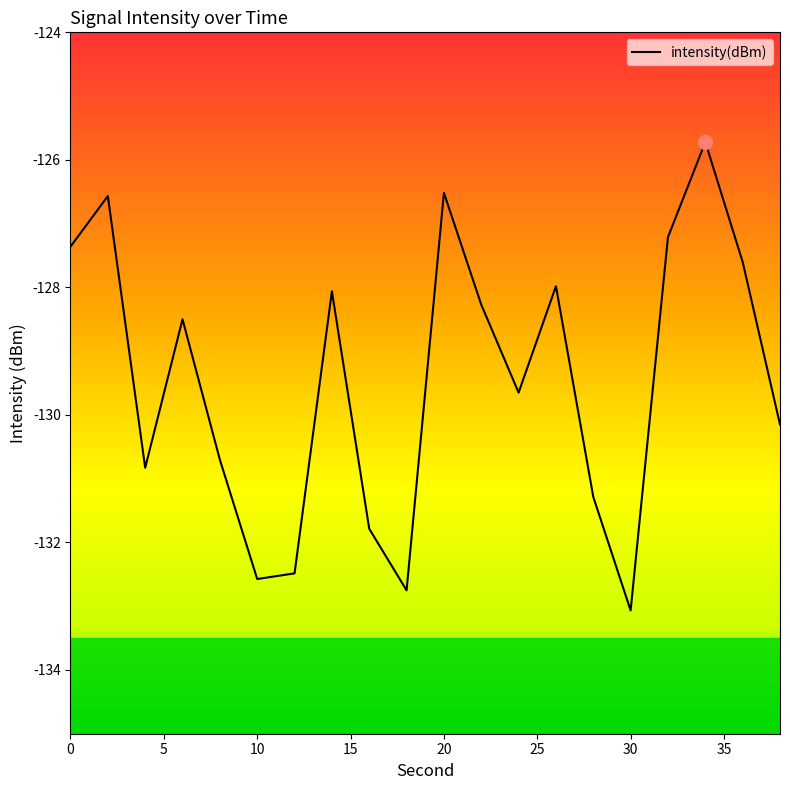

What is the smallest value displayed?

-133.1